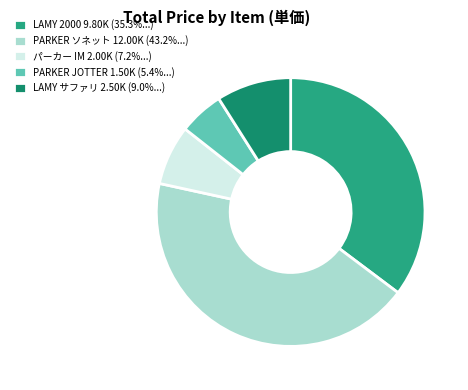

How many slices are in this pie chart?

5